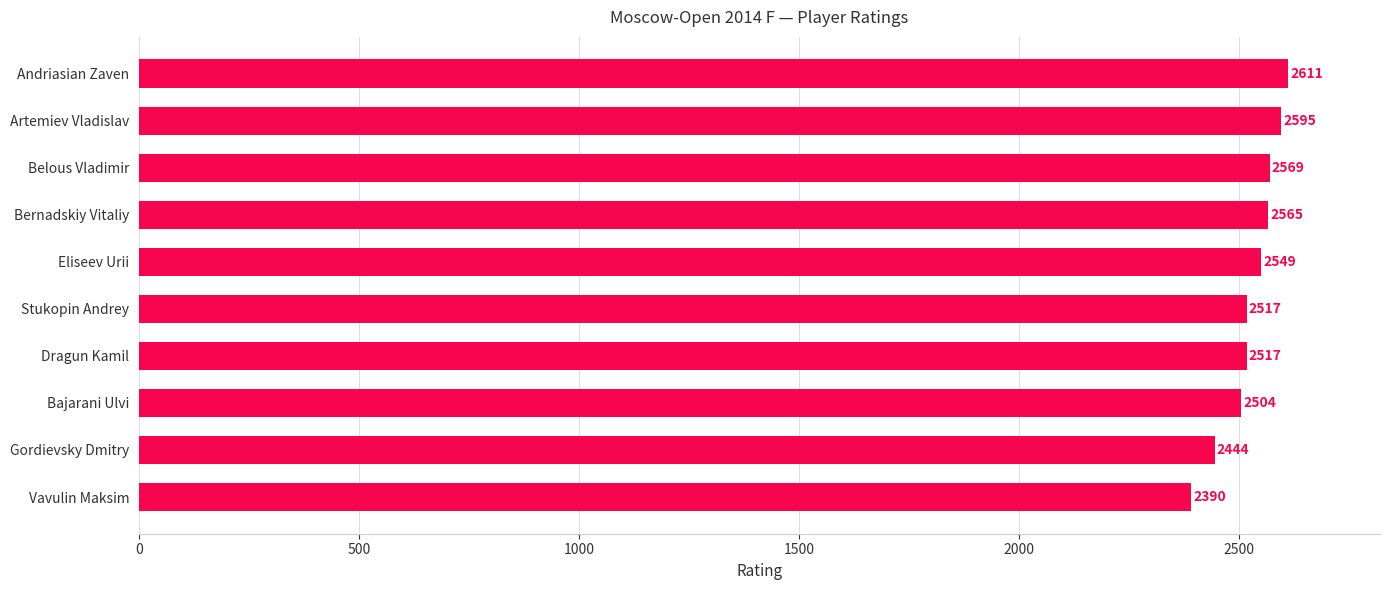

Which label corresponds to the largest value in the chart?

Andriasian Zaven